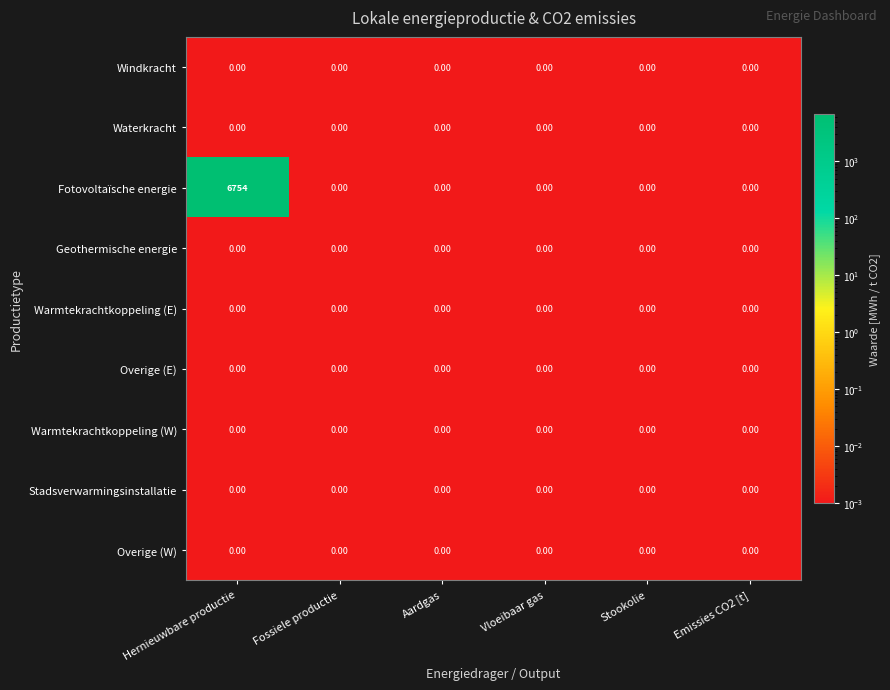

At which category does the chart reach its peak across all series?

Hernieuwbare productie